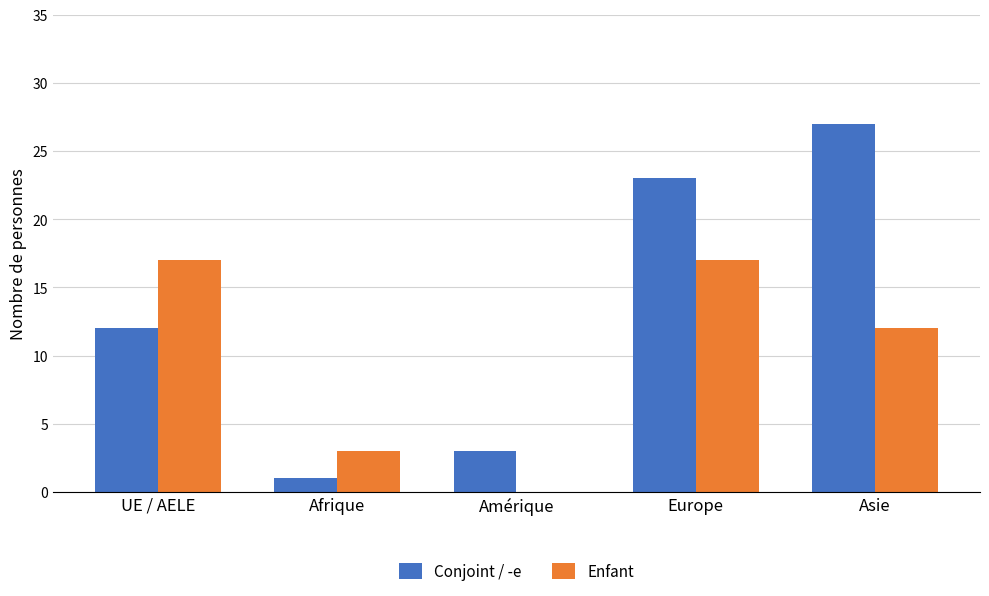

What is the total value across all series at UE / AELE?

29